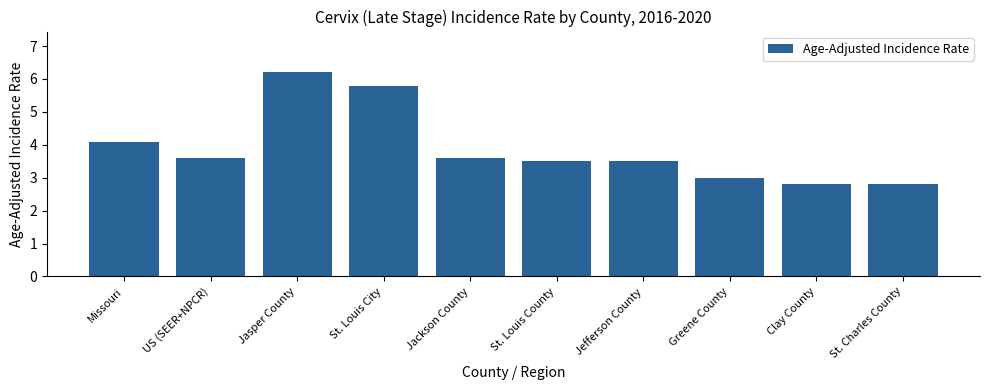

What value does the data have at Jasper County?

6.2